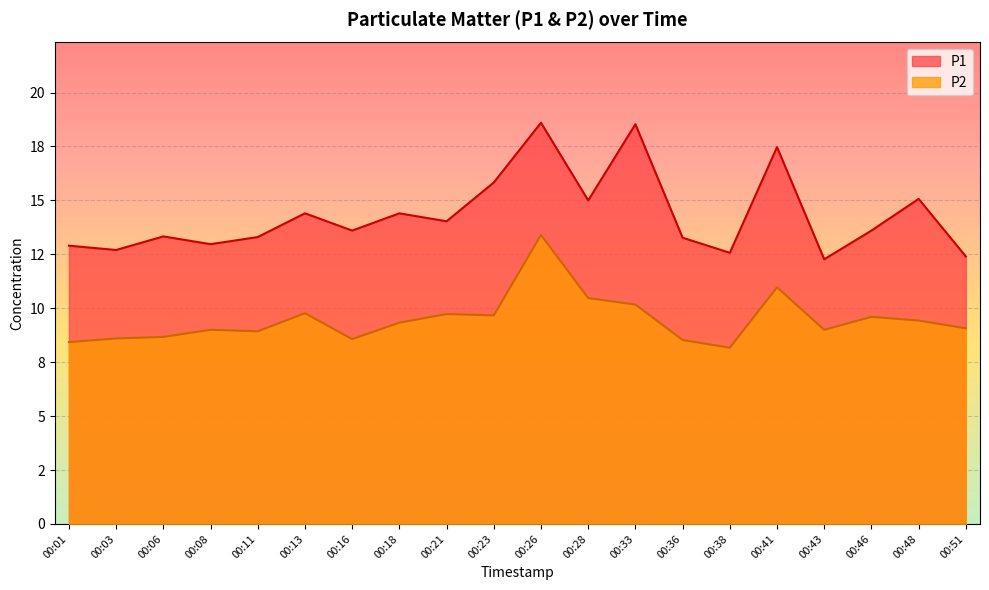

Which series has the largest total across all categories?

P1